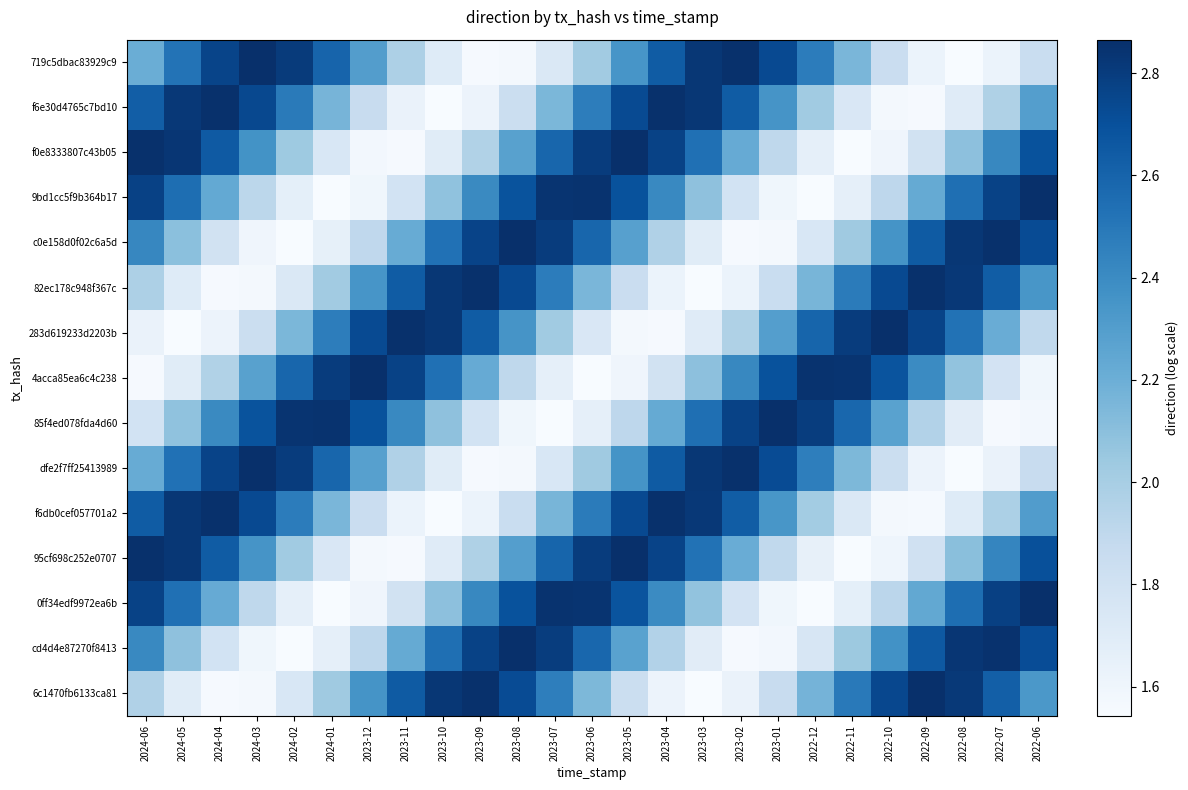

Reading left to right, extract all data points from this chart.

719c5dbac83929c9: 2024-06=2.2	2024-05=2.5	2024-04=2.8	2024-03=2.9	2024-02=2.8	2024-01=2.6	2023-12=2.3	2023-11=2.0	2023-10=1.7	2023-09=1.6	2023-08=1.6	2023-07=1.7	2023-06=2.0	2023-05=2.3	2023-04=2.6	2023-03=2.8	2023-02=2.9	2023-01=2.7	2022-12=2.5	2022-11=2.2	2022-10=1.8	2022-09=1.6	2022-08=1.5	2022-07=1.6	2022-06=1.8
f6e30d4765c7bd10: 2024-06=2.6	2024-05=2.8	2024-04=2.9	2024-03=2.7	2024-02=2.5	2024-01=2.2	2023-12=1.9	2023-11=1.6	2023-10=1.5	2023-09=1.6	2023-08=1.8	2023-07=2.1	2023-06=2.5	2023-05=2.7	2023-04=2.9	2023-03=2.8	2023-02=2.6	2023-01=2.4	2022-12=2.0	2022-11=1.7	2022-10=1.6	2022-09=1.6	2022-08=1.7	2022-07=2.0	2022-06=2.3
f0e8333807c43b05: 2024-06=2.9	2024-05=2.8	2024-04=2.7	2024-03=2.4	2024-02=2.0	2024-01=1.7	2023-12=1.6	2023-11=1.6	2023-10=1.7	2023-09=2.0	2023-08=2.3	2023-07=2.6	2023-06=2.8	2023-05=2.9	2023-04=2.8	2023-03=2.5	2023-02=2.2	2023-01=1.9	2022-12=1.7	2022-11=1.5	2022-10=1.6	2022-09=1.8	2022-08=2.1	2022-07=2.4	2022-06=2.7
9bd1cc5f9b364b17: 2024-06=2.8	2024-05=2.5	2024-04=2.2	2024-03=1.9	2024-02=1.7	2024-01=1.5	2023-12=1.6	2023-11=1.8	2023-10=2.1	2023-09=2.4	2023-08=2.7	2023-07=2.8	2023-06=2.8	2023-05=2.7	2023-04=2.4	2023-03=2.1	2023-02=1.8	2023-01=1.6	2022-12=1.5	2022-11=1.7	2022-10=1.9	2022-09=2.2	2022-08=2.5	2022-07=2.8	2022-06=2.9
c0e158d0f02c6a5d: 2024-06=2.4	2024-05=2.1	2024-04=1.8	2024-03=1.6	2024-02=1.5	2024-01=1.7	2023-12=1.9	2023-11=2.2	2023-10=2.5	2023-09=2.8	2023-08=2.9	2023-07=2.8	2023-06=2.6	2023-05=2.3	2023-04=2.0	2023-03=1.7	2023-02=1.6	2023-01=1.6	2022-12=1.7	2022-11=2.0	2022-10=2.4	2022-09=2.6	2022-08=2.8	2022-07=2.9	2022-06=2.7
82ec178c948f367c: 2024-06=2.0	2024-05=1.7	2024-04=1.6	2024-03=1.6	2024-02=1.7	2024-01=2.0	2023-12=2.3	2023-11=2.6	2023-10=2.8	2023-09=2.9	2023-08=2.7	2023-07=2.5	2023-06=2.2	2023-05=1.8	2023-04=1.6	2023-03=1.5	2023-02=1.6	2023-01=1.8	2022-12=2.2	2022-11=2.5	2022-10=2.7	2022-09=2.9	2022-08=2.8	2022-07=2.6	2022-06=2.3
283d619233d2203b: 2024-06=1.6	2024-05=1.5	2024-04=1.6	2024-03=1.8	2024-02=2.1	2024-01=2.5	2023-12=2.7	2023-11=2.9	2023-10=2.8	2023-09=2.6	2023-08=2.4	2023-07=2.0	2023-06=1.7	2023-05=1.6	2023-04=1.6	2023-03=1.7	2023-02=2.0	2023-01=2.3	2022-12=2.6	2022-11=2.8	2022-10=2.9	2022-09=2.8	2022-08=2.5	2022-07=2.2	2022-06=1.9
4acca85ea6c4c238: 2024-06=1.6	2024-05=1.7	2024-04=2.0	2024-03=2.3	2024-02=2.6	2024-01=2.8	2023-12=2.9	2023-11=2.8	2023-10=2.5	2023-09=2.2	2023-08=1.9	2023-07=1.7	2023-06=1.5	2023-05=1.6	2023-04=1.8	2023-03=2.1	2023-02=2.4	2023-01=2.7	2022-12=2.8	2022-11=2.8	2022-10=2.7	2022-09=2.4	2022-08=2.1	2022-07=1.8	2022-06=1.6
85f4ed078fda4d60: 2024-06=1.8	2024-05=2.1	2024-04=2.4	2024-03=2.7	2024-02=2.8	2024-01=2.8	2023-12=2.7	2023-11=2.4	2023-10=2.1	2023-09=1.8	2023-08=1.6	2023-07=1.5	2023-06=1.7	2023-05=1.9	2023-04=2.2	2023-03=2.5	2023-02=2.8	2023-01=2.9	2022-12=2.8	2022-11=2.6	2022-10=2.3	2022-09=2.0	2022-08=1.7	2022-07=1.6	2022-06=1.6
dfe2f7ff25413989: 2024-06=2.2	2024-05=2.5	2024-04=2.8	2024-03=2.9	2024-02=2.8	2024-01=2.6	2023-12=2.3	2023-11=2.0	2023-10=1.7	2023-09=1.6	2023-08=1.6	2023-07=1.7	2023-06=2.0	2023-05=2.4	2023-04=2.6	2023-03=2.8	2023-02=2.9	2023-01=2.7	2022-12=2.5	2022-11=2.1	2022-10=1.8	2022-09=1.6	2022-08=1.5	2022-07=1.6	2022-06=1.9
f6db0cef057701a2: 2024-06=2.6	2024-05=2.8	2024-04=2.9	2024-03=2.7	2024-02=2.5	2024-01=2.2	2023-12=1.8	2023-11=1.6	2023-10=1.5	2023-09=1.6	2023-08=1.8	2023-07=2.2	2023-06=2.5	2023-05=2.7	2023-04=2.9	2023-03=2.8	2023-02=2.6	2023-01=2.3	2022-12=2.0	2022-11=1.7	2022-10=1.6	2022-09=1.6	2022-08=1.7	2022-07=2.0	2022-06=2.3
95cf698c252e0707: 2024-06=2.9	2024-05=2.8	2024-04=2.6	2024-03=2.4	2024-02=2.0	2024-01=1.7	2023-12=1.6	2023-11=1.6	2023-10=1.7	2023-09=2.0	2023-08=2.3	2023-07=2.6	2023-06=2.8	2023-05=2.9	2023-04=2.8	2023-03=2.5	2023-02=2.2	2023-01=1.9	2022-12=1.7	2022-11=1.5	2022-10=1.6	2022-09=1.8	2022-08=2.1	2022-07=2.4	2022-06=2.7
0ff34edf9972ea6b: 2024-06=2.8	2024-05=2.5	2024-04=2.2	2024-03=1.9	2024-02=1.7	2024-01=1.5	2023-12=1.6	2023-11=1.8	2023-10=2.1	2023-09=2.4	2023-08=2.7	2023-07=2.8	2023-06=2.8	2023-05=2.7	2023-04=2.4	2023-03=2.1	2023-02=1.8	2023-01=1.6	2022-12=1.5	2022-11=1.7	2022-10=1.9	2022-09=2.2	2022-08=2.6	2022-07=2.8	2022-06=2.9
cd4d4e87270f8413: 2024-06=2.4	2024-05=2.1	2024-04=1.8	2024-03=1.6	2024-02=1.5	2024-01=1.7	2023-12=1.9	2023-11=2.2	2023-10=2.5	2023-09=2.8	2023-08=2.9	2023-07=2.8	2023-06=2.6	2023-05=2.3	2023-04=2.0	2023-03=1.7	2023-02=1.6	2023-01=1.6	2022-12=1.8	2022-11=2.0	2022-10=2.4	2022-09=2.7	2022-08=2.8	2022-07=2.9	2022-06=2.7
6c1470fb6133ca81: 2024-06=2.0	2024-05=1.7	2024-04=1.6	2024-03=1.6	2024-02=1.7	2024-01=2.0	2023-12=2.4	2023-11=2.6	2023-10=2.8	2023-09=2.9	2023-08=2.7	2023-07=2.5	2023-06=2.1	2023-05=1.8	2023-04=1.6	2023-03=1.5	2023-02=1.6	2023-01=1.9	2022-12=2.2	2022-11=2.5	2022-10=2.7	2022-09=2.9	2022-08=2.8	2022-07=2.6	2022-06=2.3